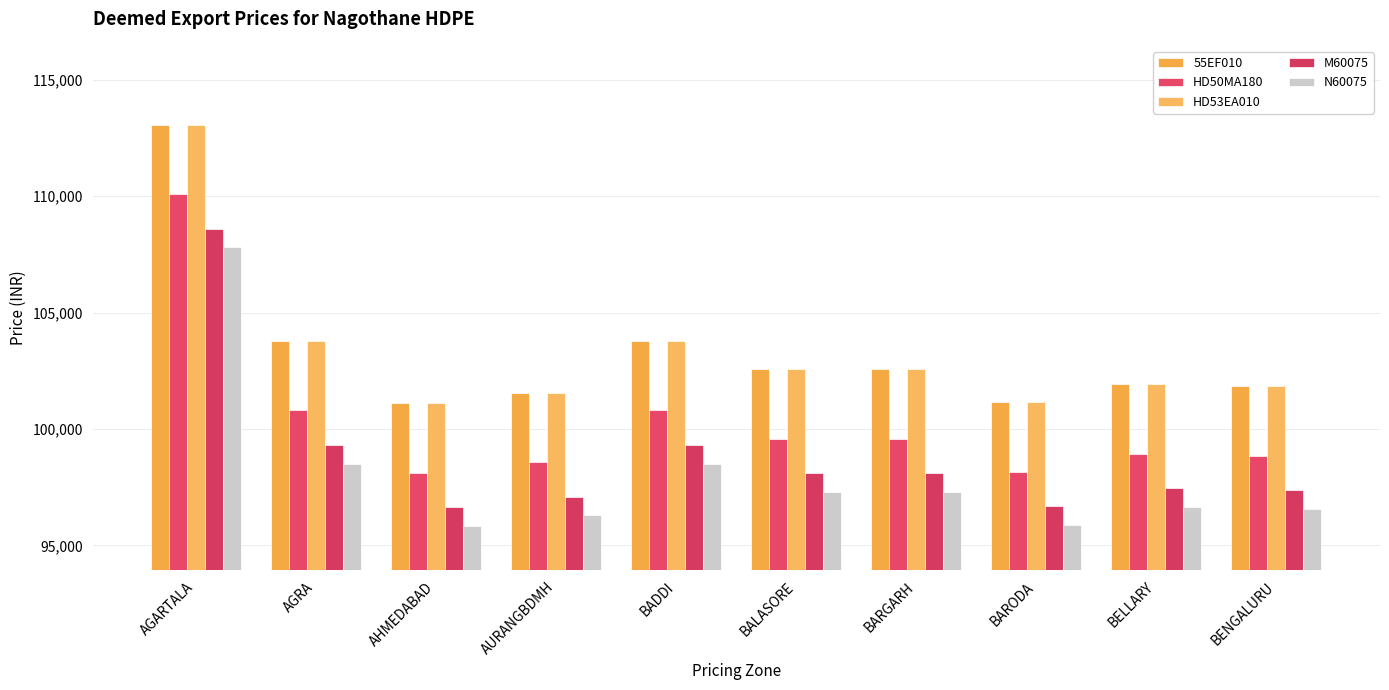

The value of HD53EA010 at BENGALURU is 101835. True or false?

True